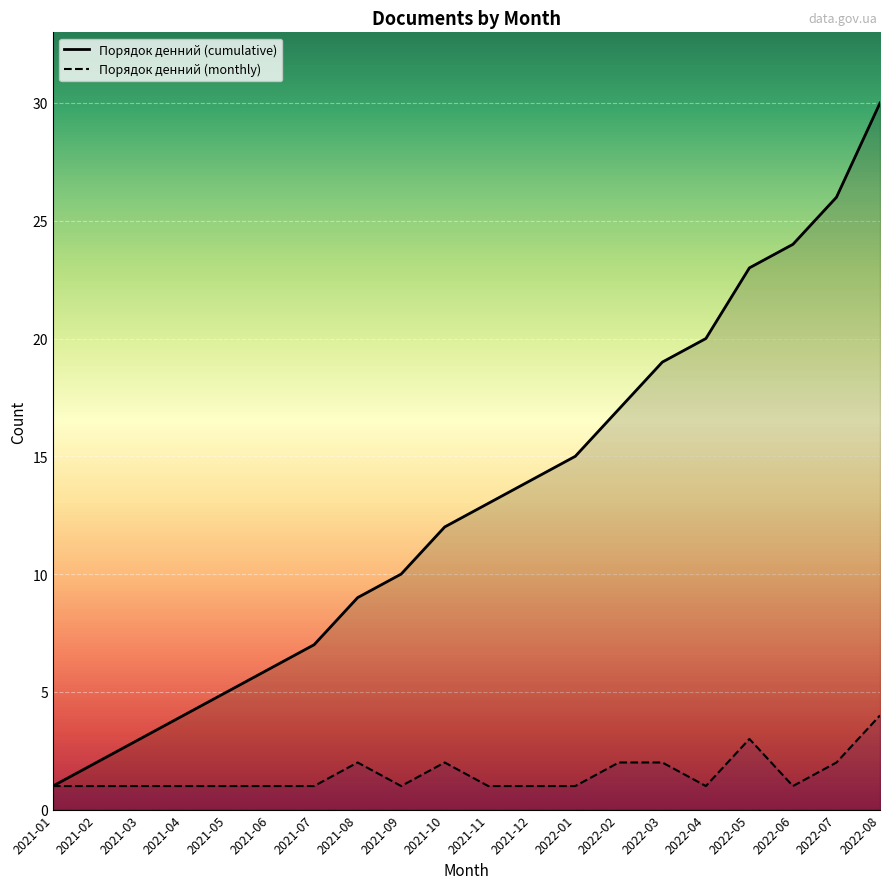

What is the difference between the maximum and second lowest values in the Порядок денний (monthly) series?

3